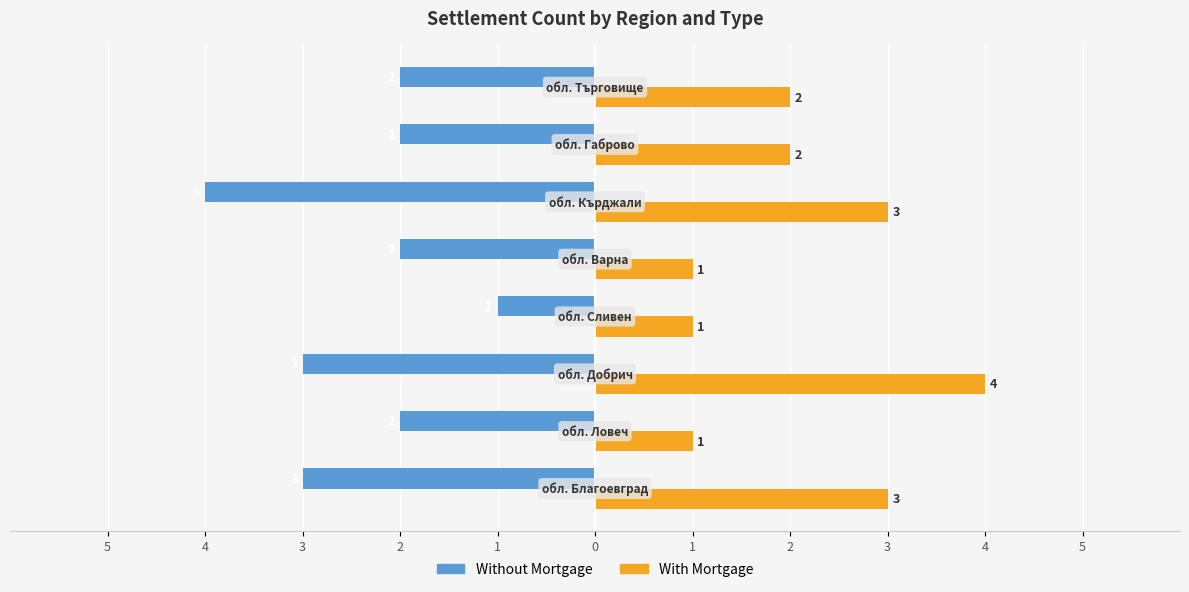

What are all the series names shown in the legend?

Without Mortgage, With Mortgage